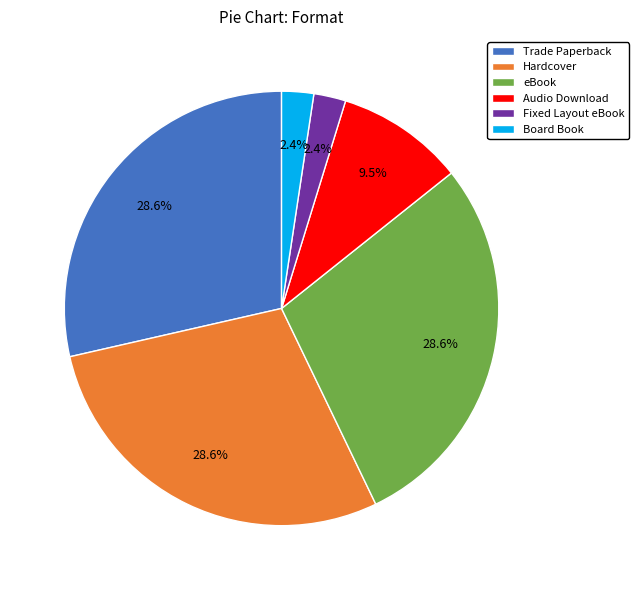

The Hardcover slice represents 29% of the pie. True or false?

True